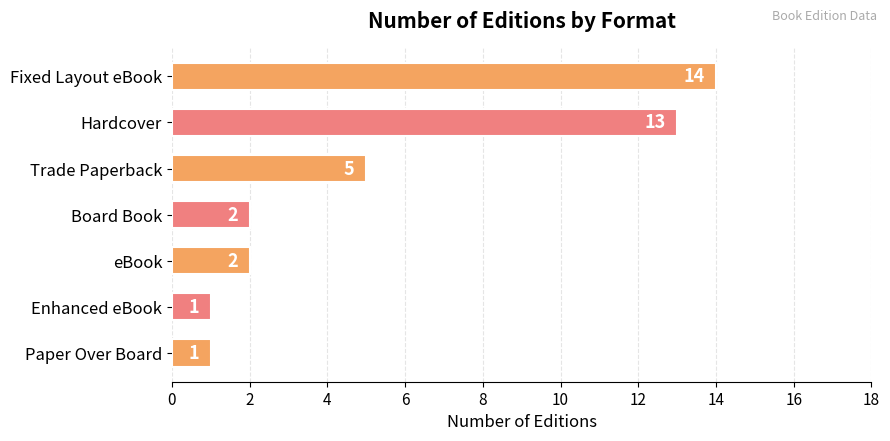

What is the label of the 7th bar from the top?

Paper Over Board